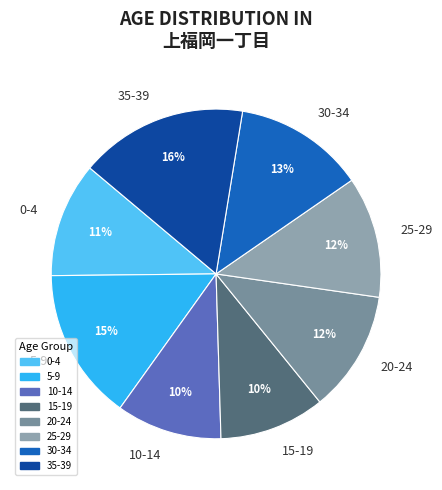

Count the number of slices in the pie.

8